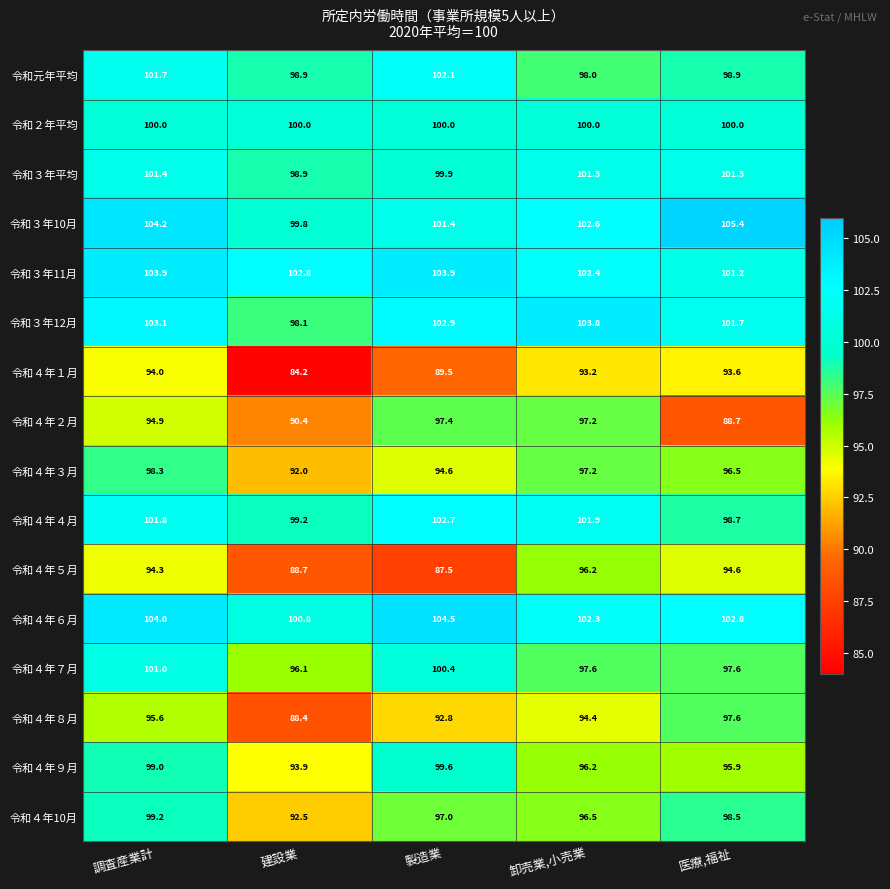

Which label corresponds to the smallest value in the chart?

建設業